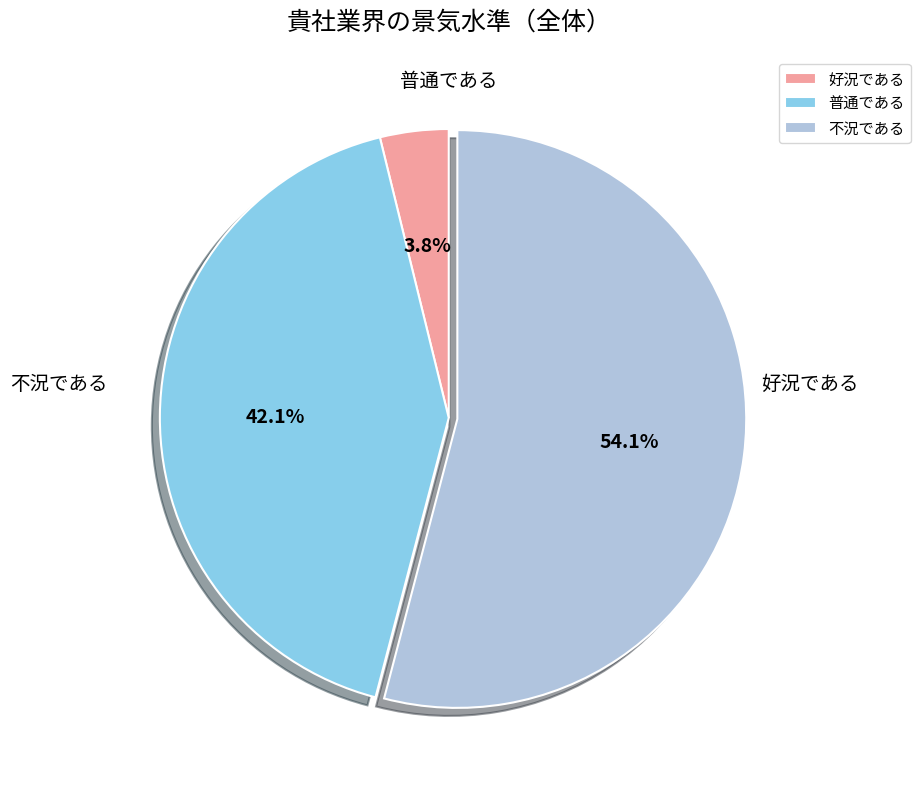

Is it true that 普通である is 56% of the pie?

False